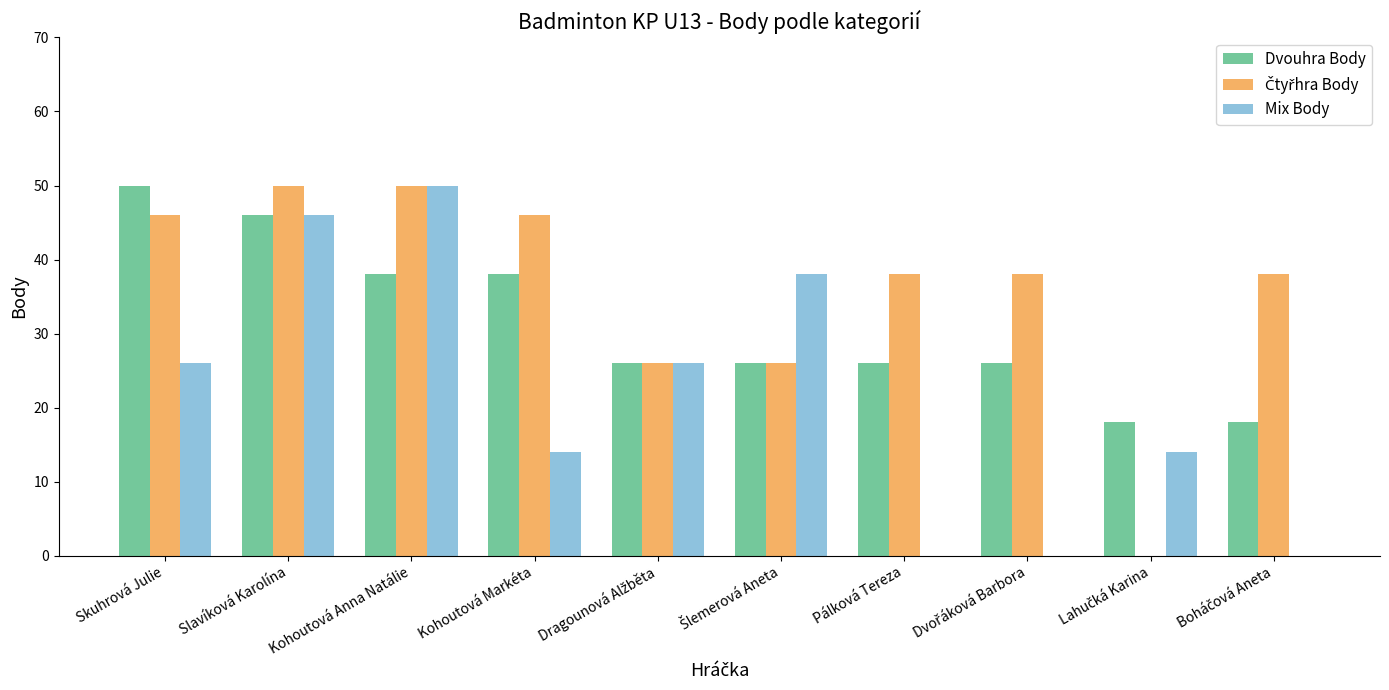

What is the total value across all series at Kohoutová Markéta?

98